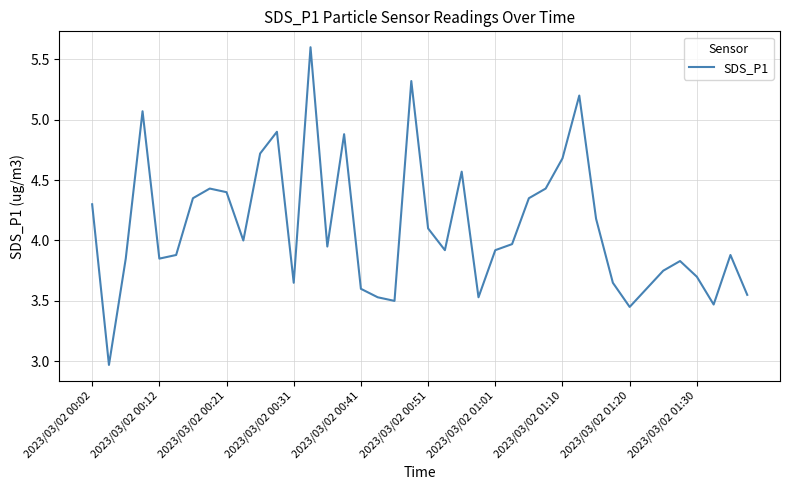

What is the maximum value shown in the chart?

5.6